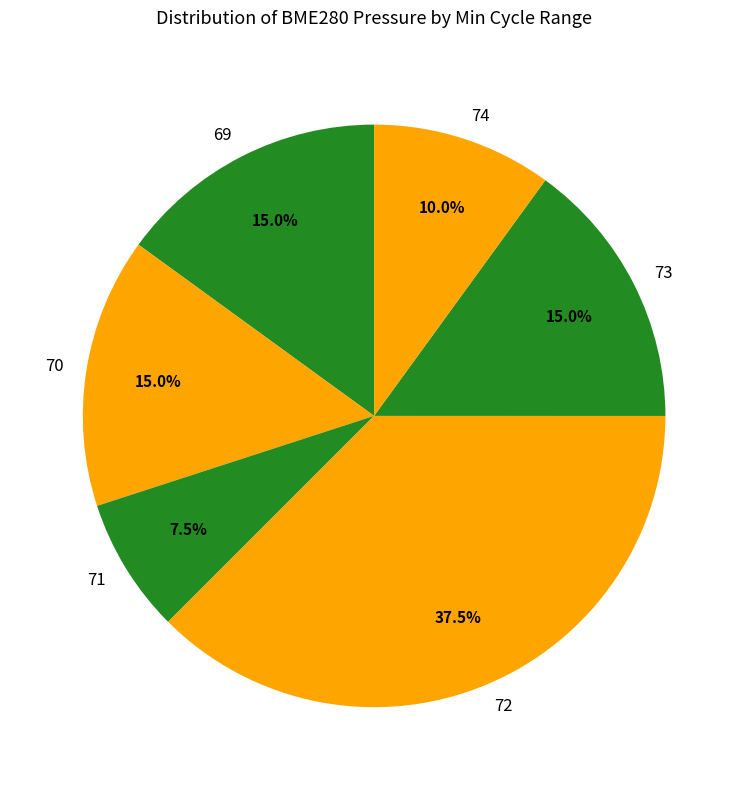

Is there a majority slice in this chart?

No